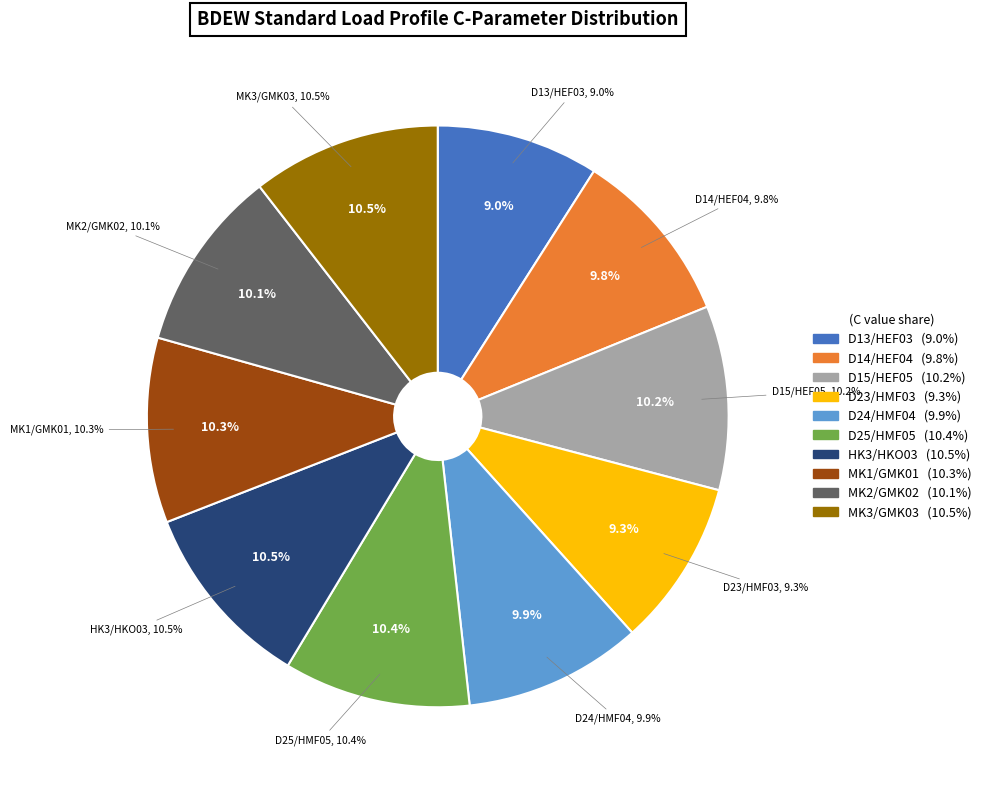

What is the smallest slice in the pie chart?

D13/HEF03